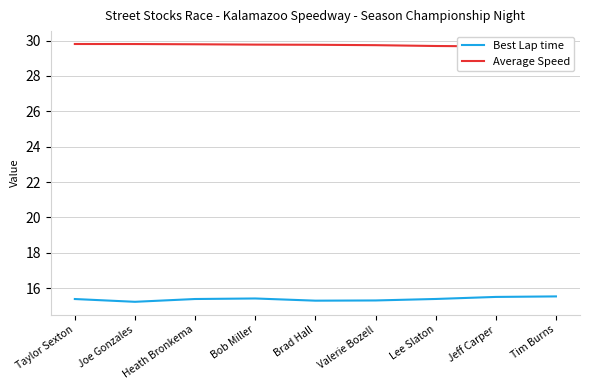

The value of Best Lap time at Bob Miller is 4.5. True or false?

False